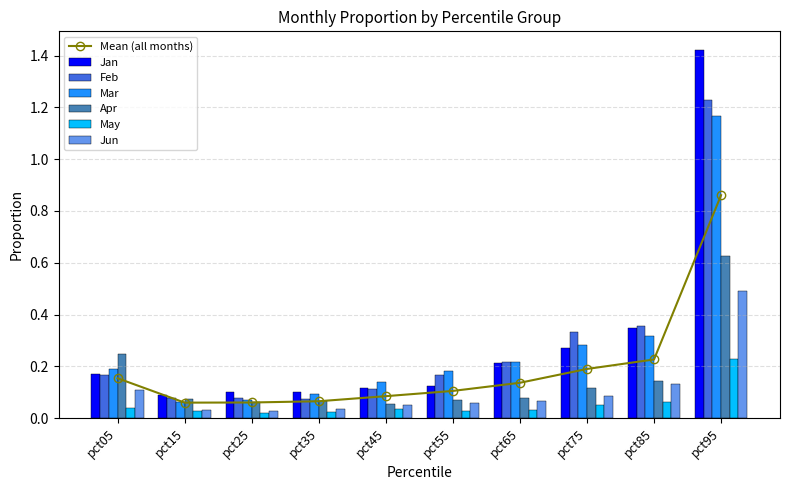

What is the difference between the Jan values at pct85 and pct15?

0.3